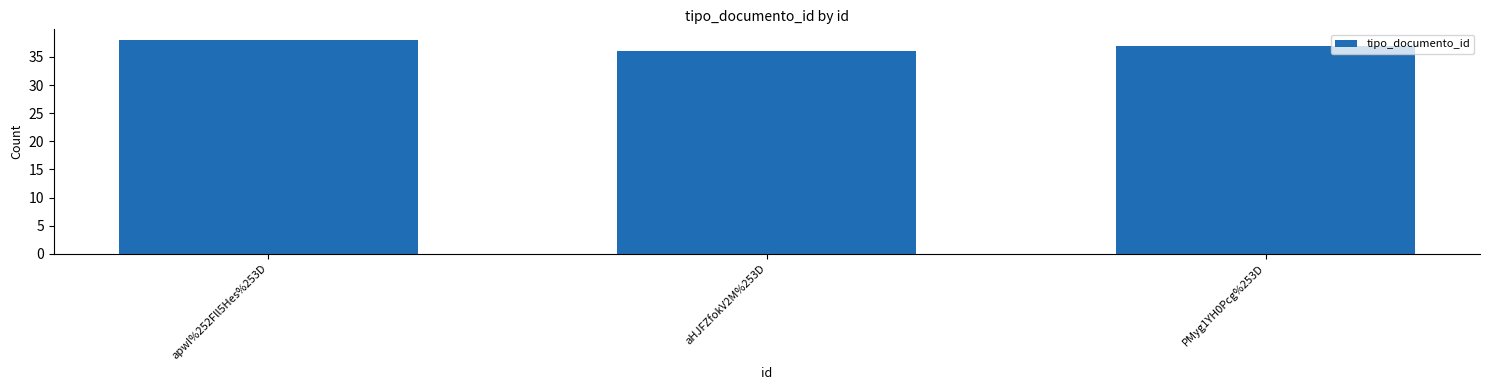

What is the change in value from apwI%252Fll5Hes%253D to aHJFZfokV2M%253D?

-2